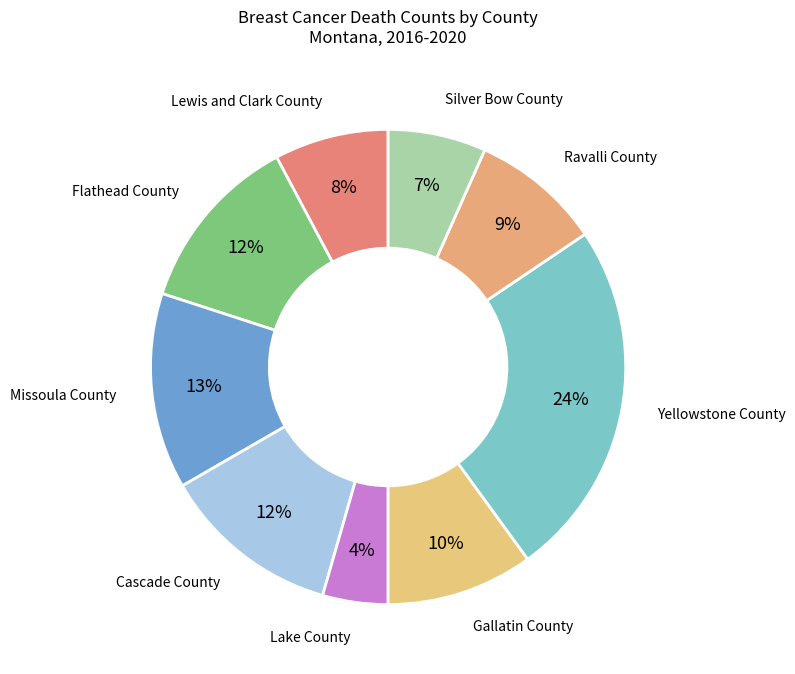

To the nearest percent, what is the difference between the largest and smallest slice percentages?

20%